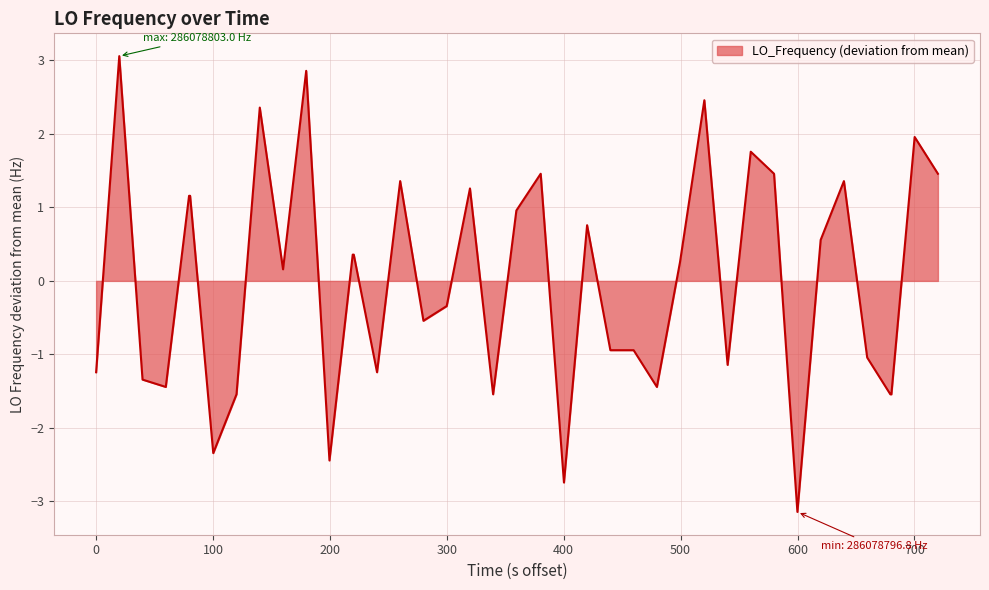

What is the minimum value shown in the chart?

-3.1